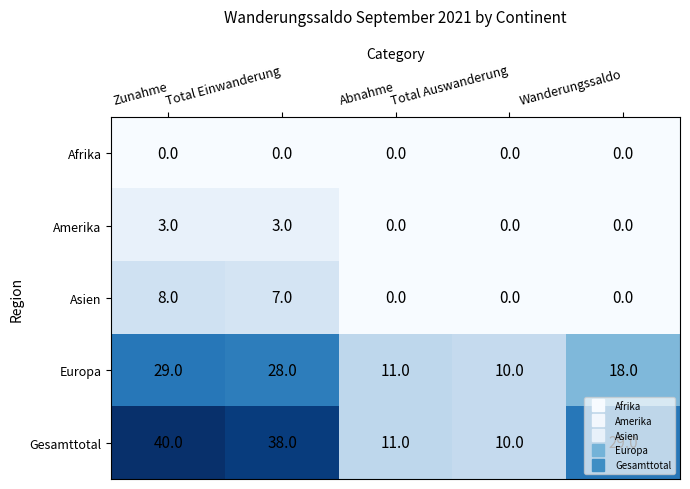

Which series has the widest spread of values?

Gesamttotal